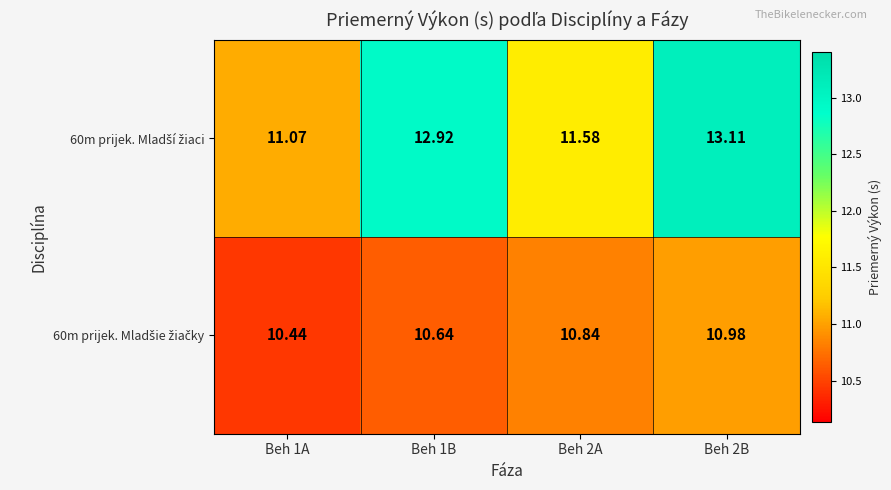

At which category is the sum across all series the highest?

Beh 2B